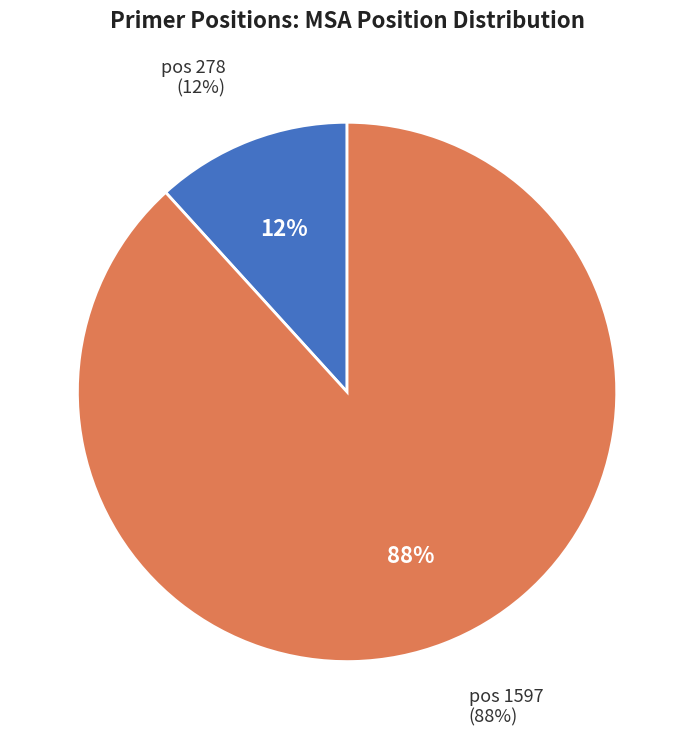

Which category accounts for the majority?

1597